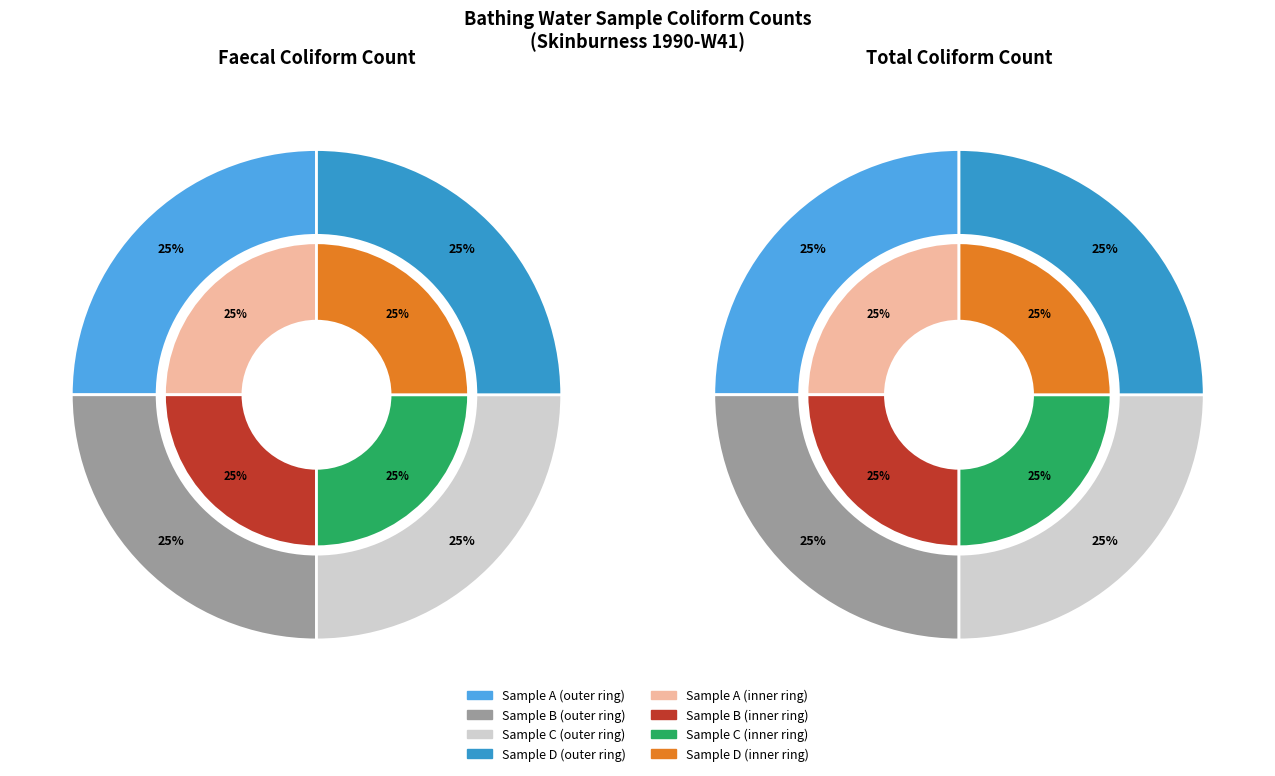

Which series has the largest range (max minus min)?

faecal coliform count